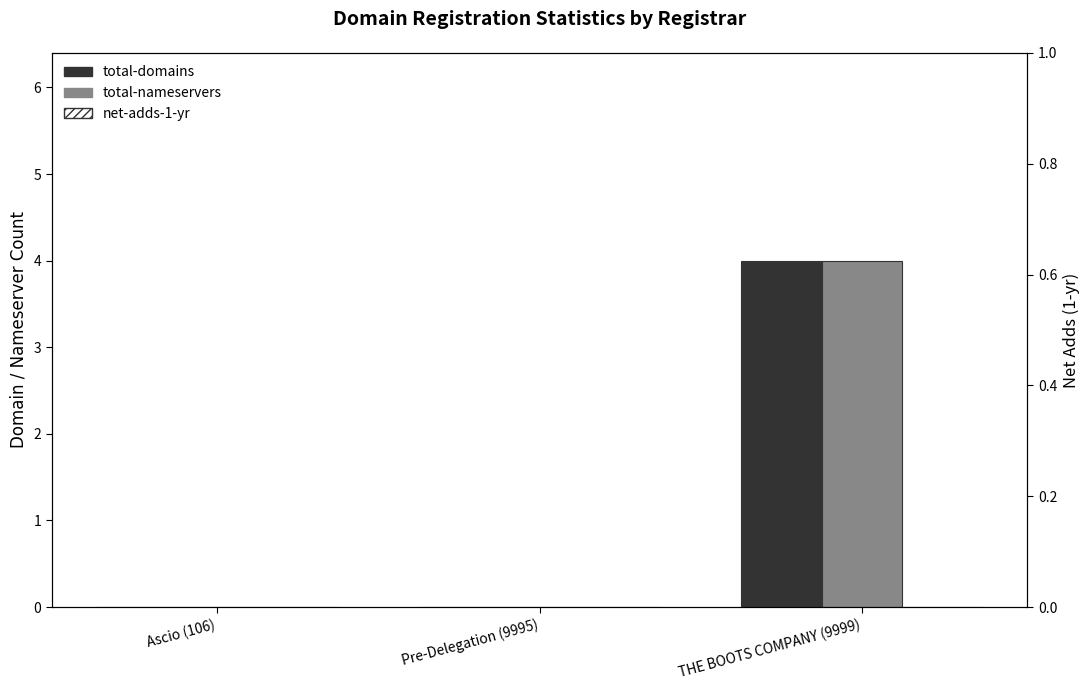

How many distinct data groups are displayed?

3